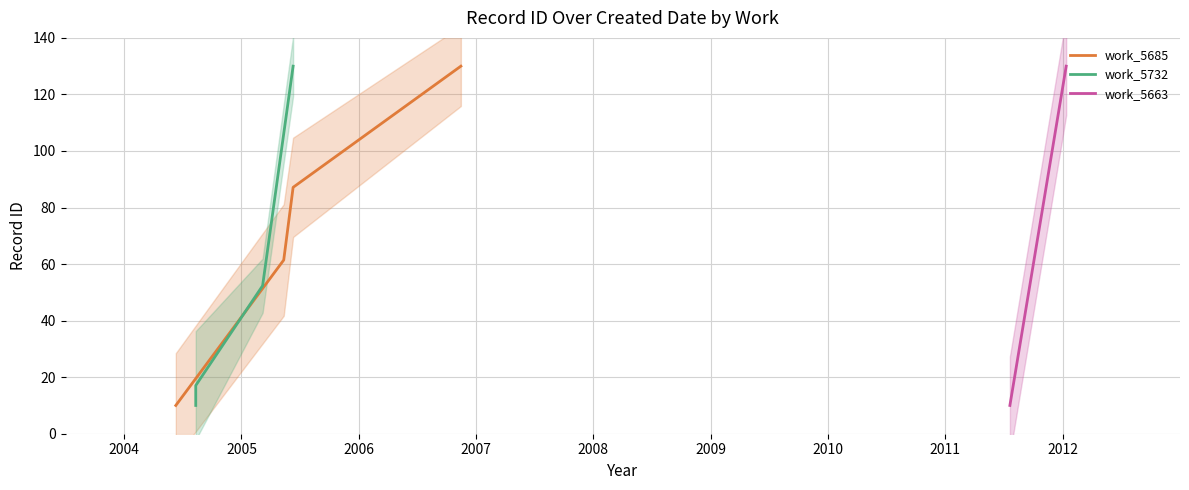

What is the value of the work_5732 point at the 4th from the left?

130.0